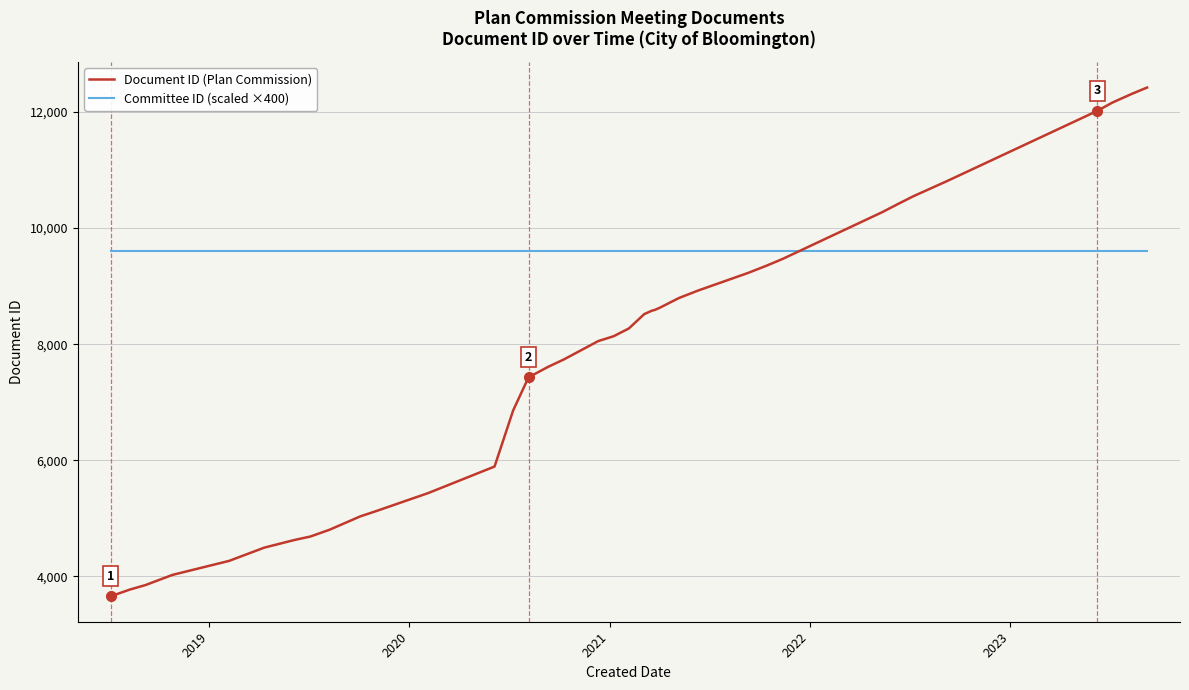

List the series in order of their peak value, highest first.

Document ID (Plan Commission), Committee ID (scaled ×400)